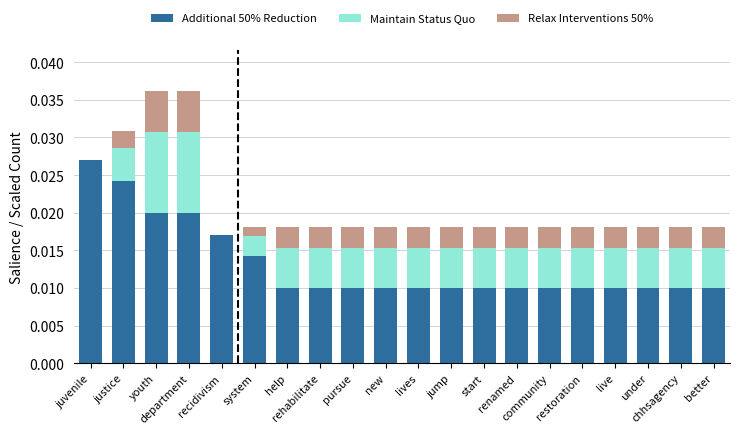

How many data points does each series have?

20